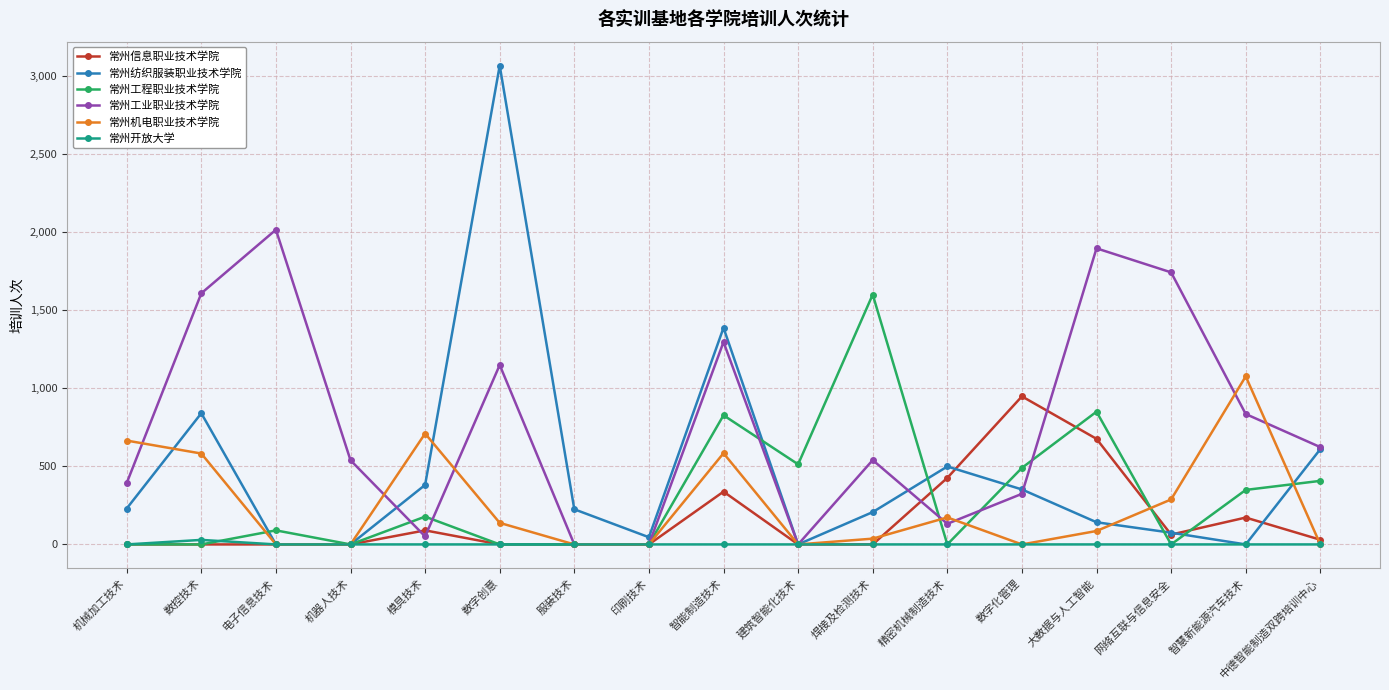

Which series has the largest range (max minus min)?

常州纺织服装职业技术学院